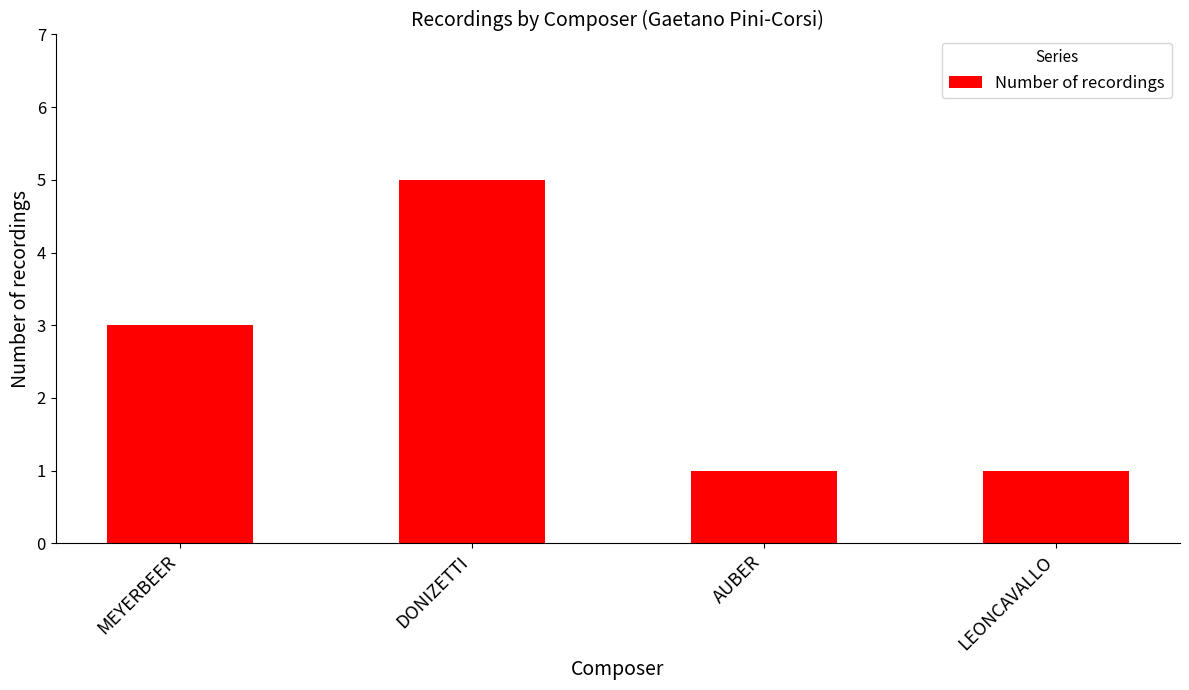

At which category does the chart reach its peak across all series?

DONIZETTI